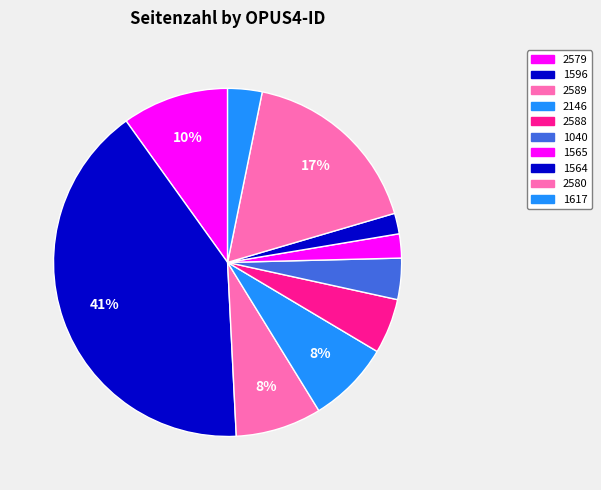

Approximately how many times larger is the value at 1617 compared to 2589?

0.4